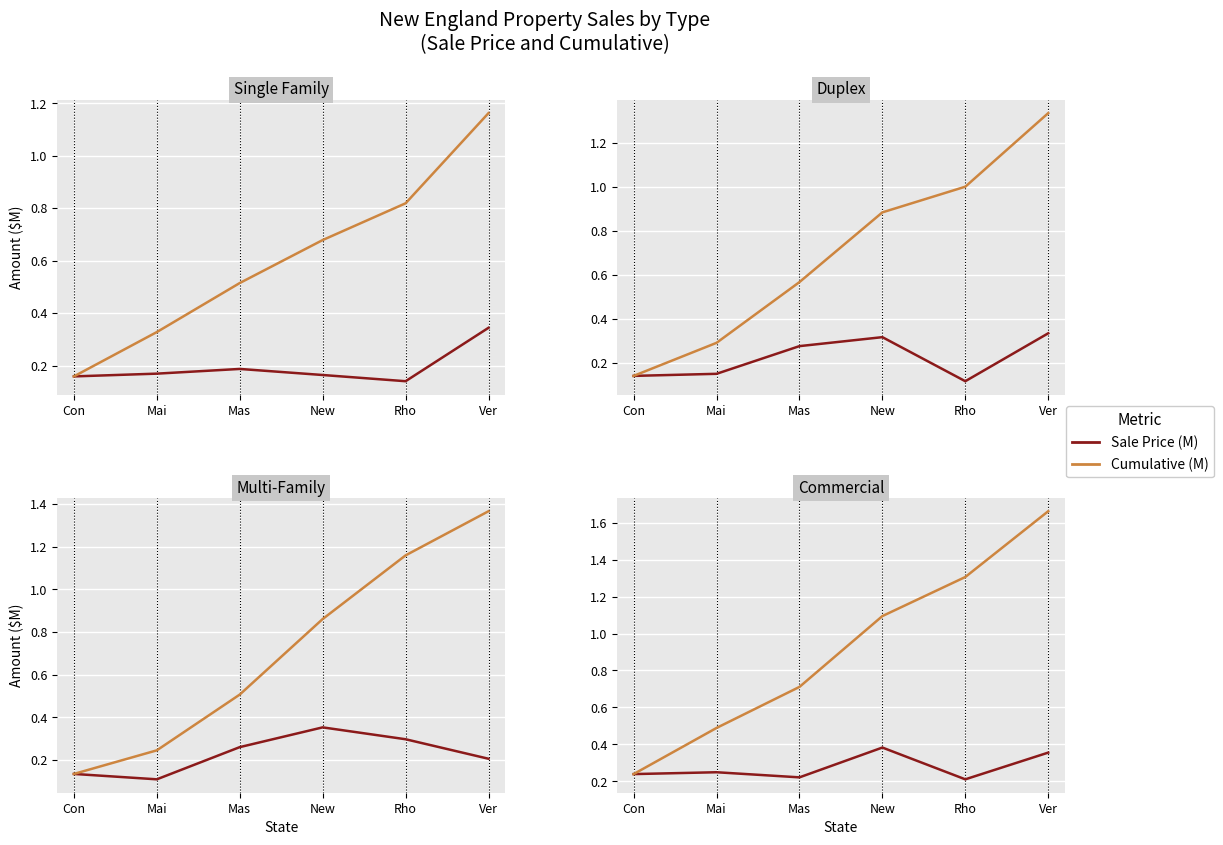

List the series in order of their peak value, highest first.

Cumulative (M), Sale Price (M)